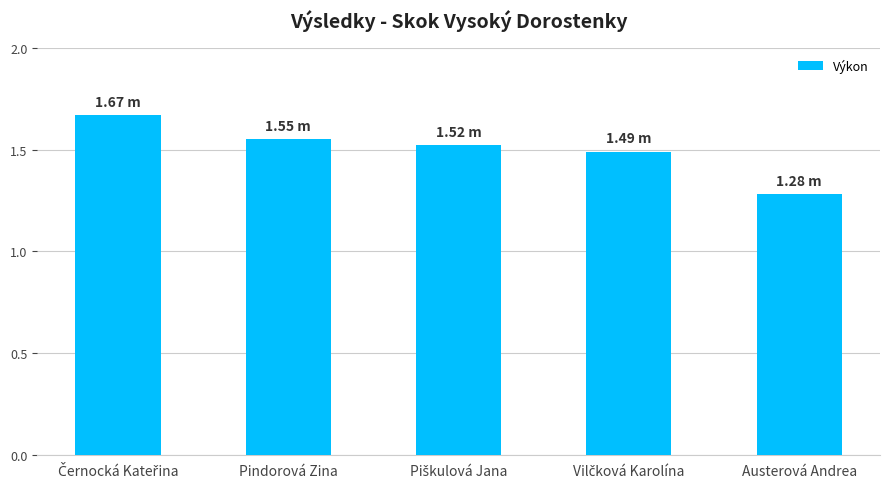

What is the difference between the maximum and minimum values?

0.4